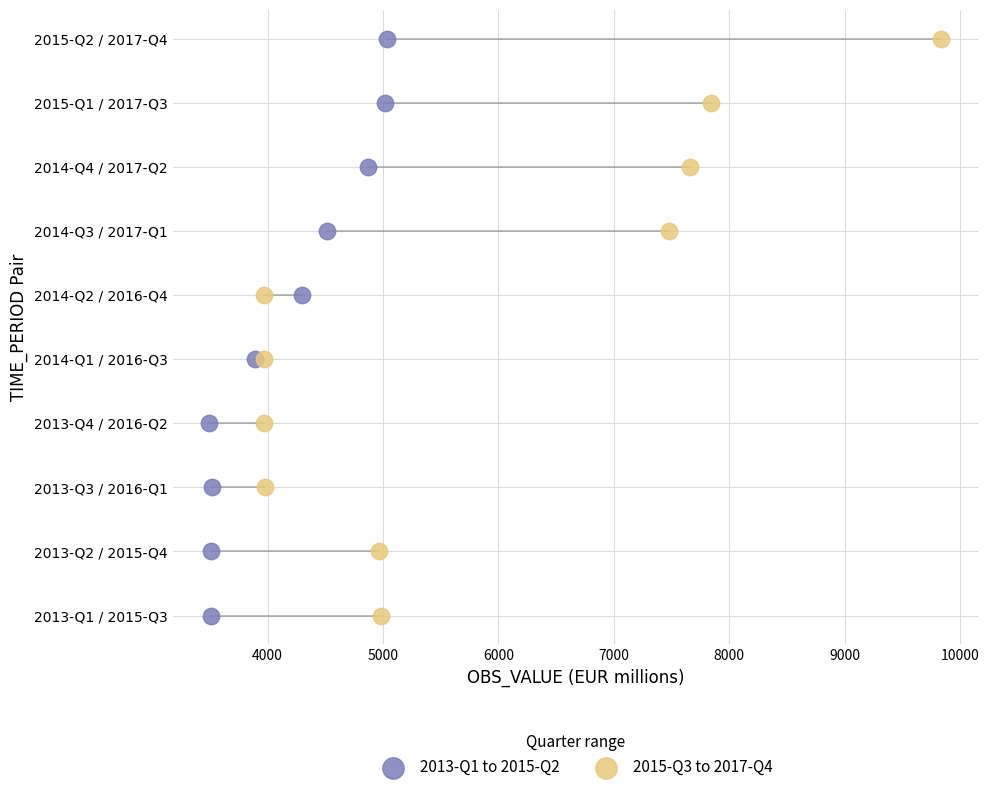

What are all the series names shown in the legend?

2013-Q1 to 2015-Q2, 2015-Q3 to 2017-Q4